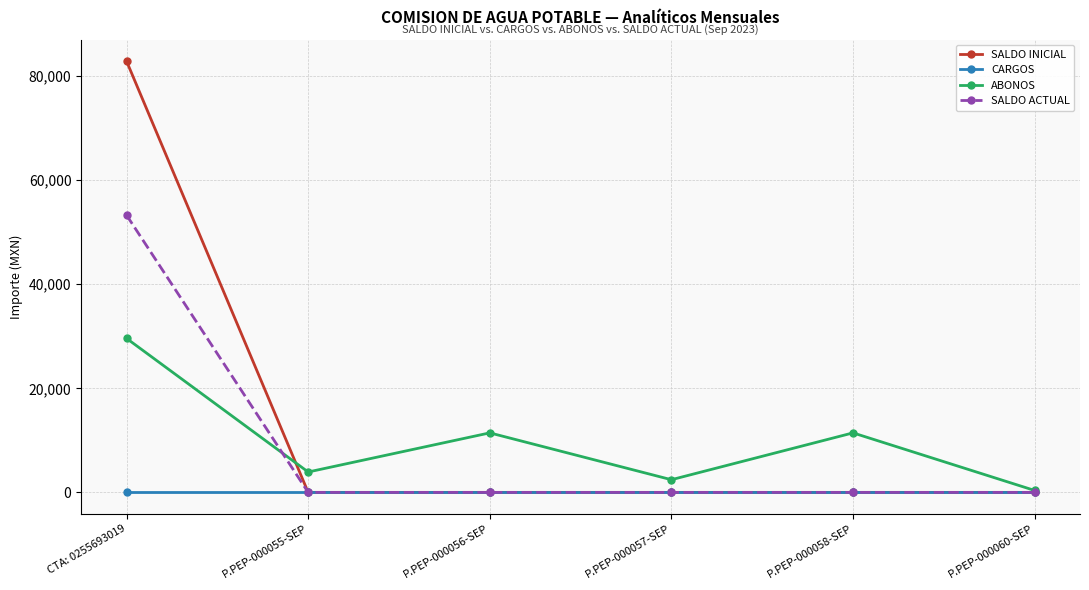

The value of CARGOS at P.PEP-000060-SEP is 0.0. True or false?

True